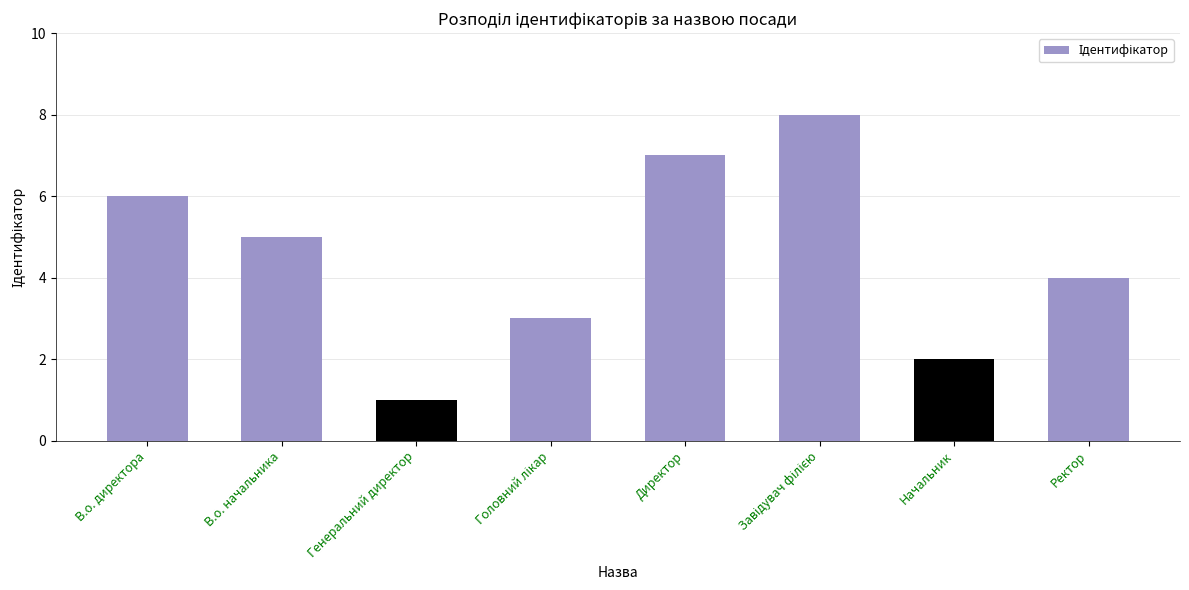

How many values are below 5?

4